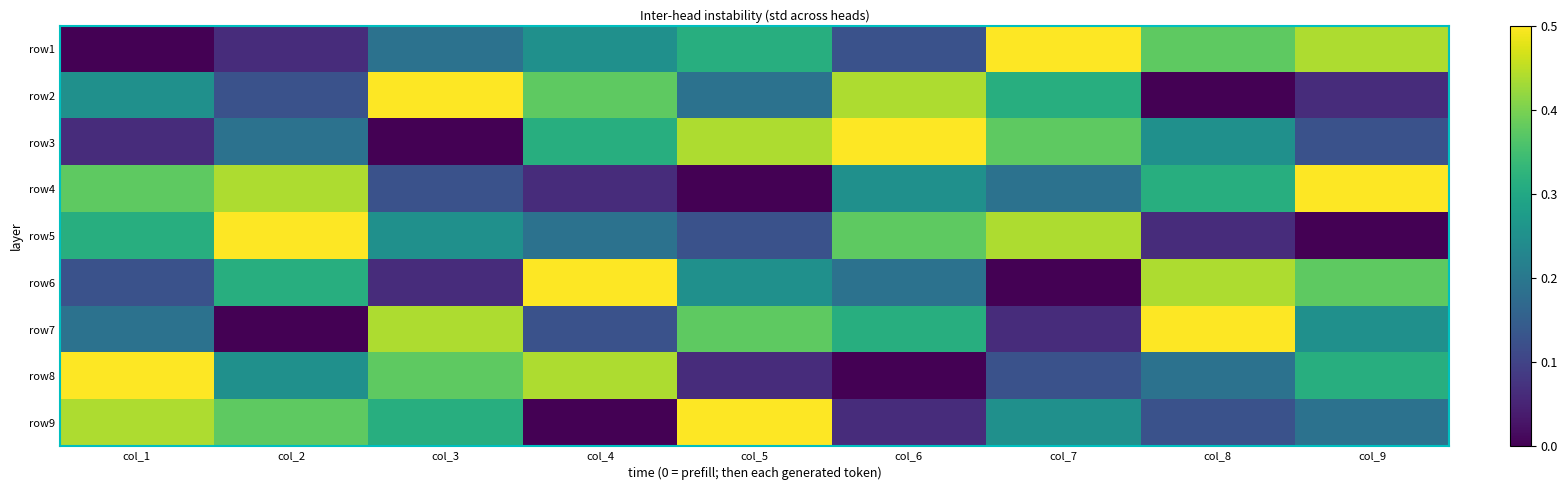

Count the number of data series in this chart.

9